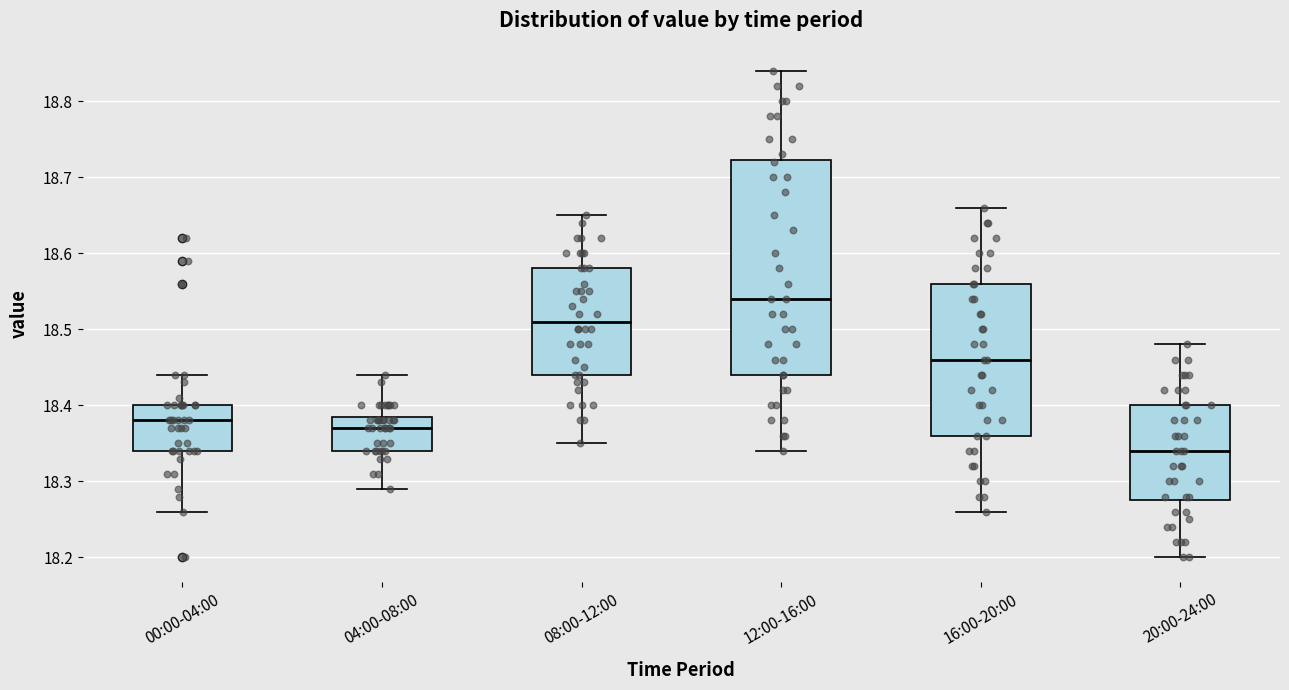

Comparing the boxes themselves (not the whiskers), which one is the tallest?

12:00-16:00